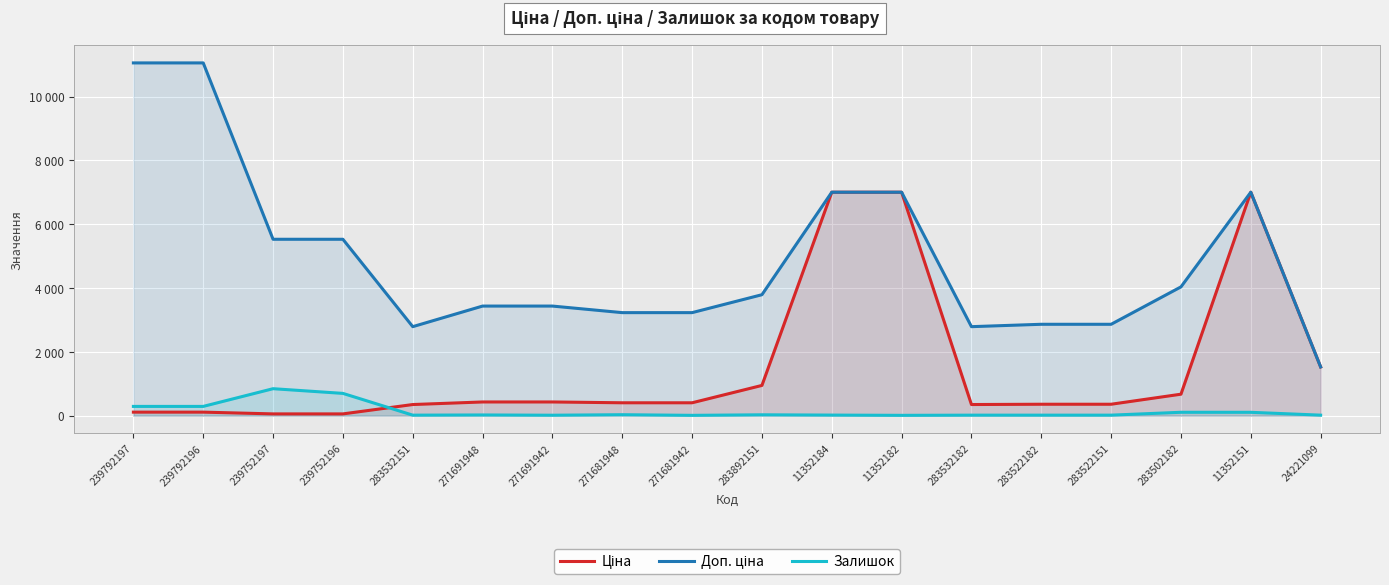

True or false: Ціна and Доп. ціна intersect in this chart.

False